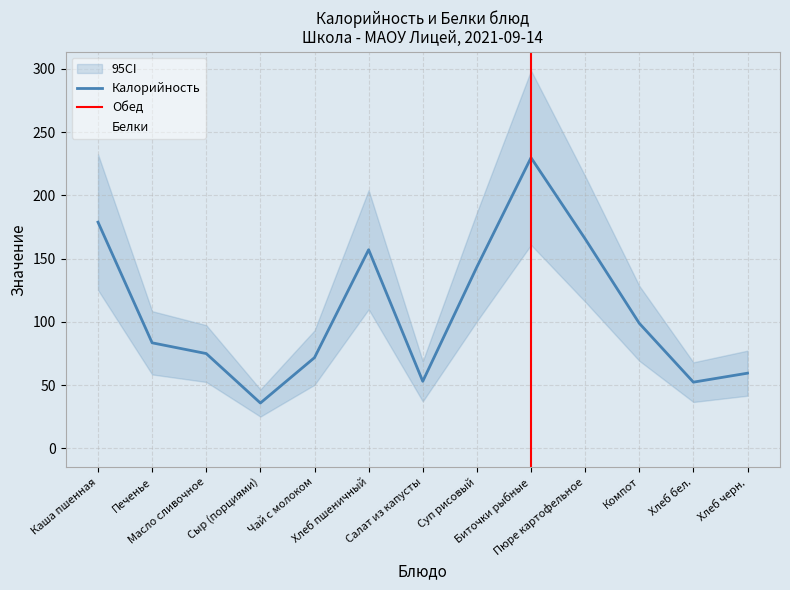

Reading left to right, extract all data points from this chart.

Калорийность: 178.8	83.4	74.9	35.8	71.7	157.0	53.0	143.4	229.7	165.6	98.8	52.3	59.4
Белки: 5.7	1.5	0.1	2.3	2.4	4.5	1.3	4.4	17.7	3.3	0.1	1.5	2.0